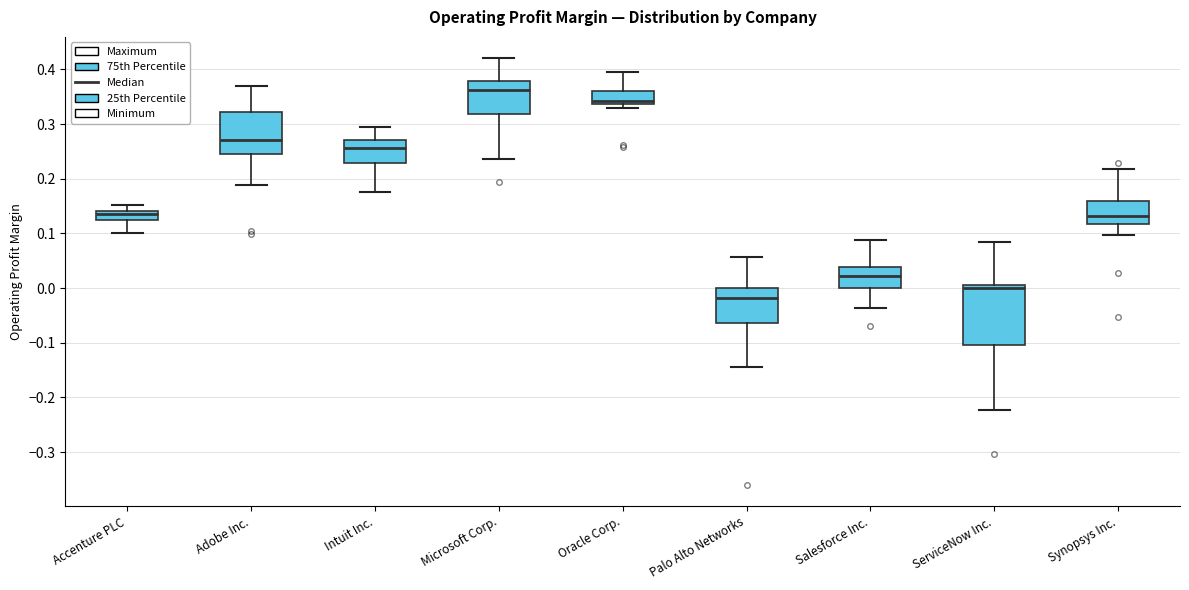

Which box's median line is the highest?

Microsoft Corp.